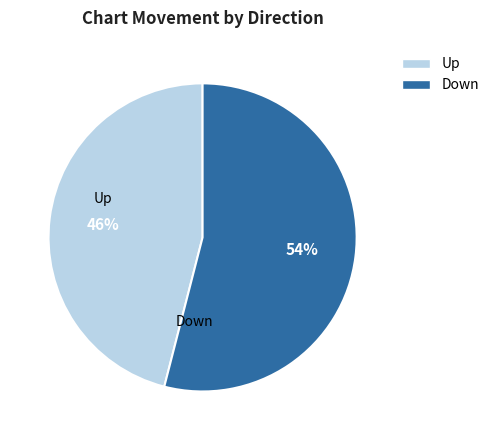

To the nearest percent, what is the average slice percentage?

50%